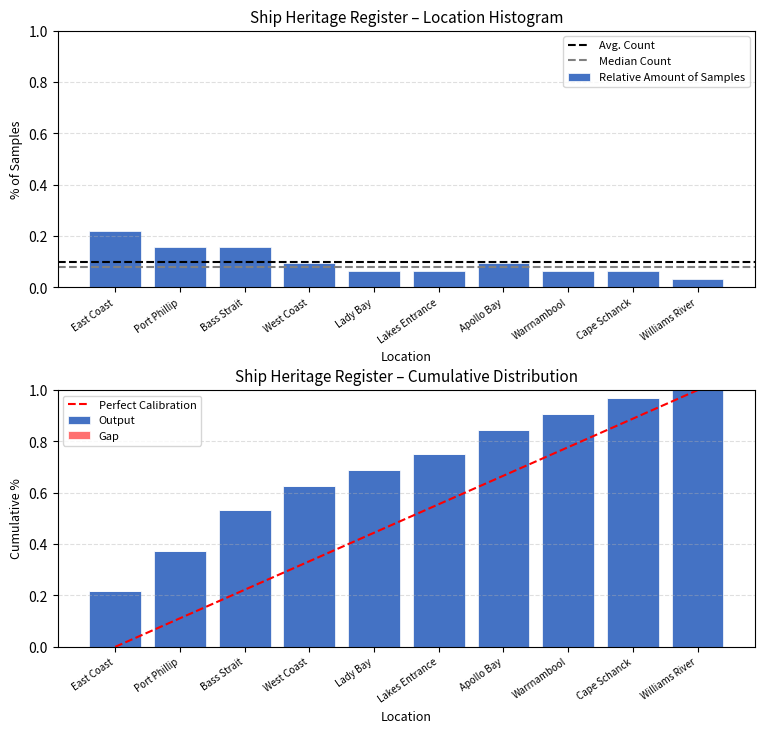

At which label is Relative Amount of Samples closest to 0?

Williams River